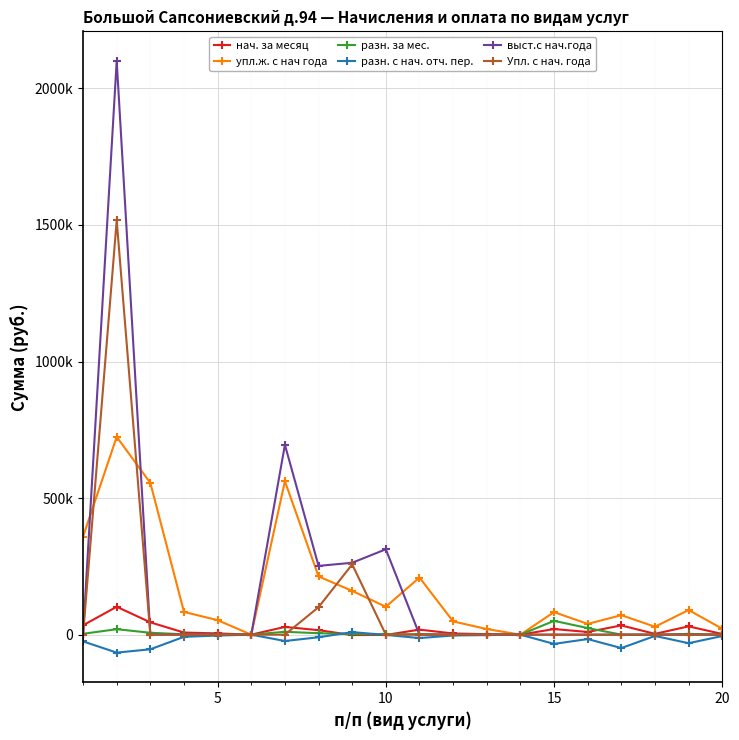

How many interior local peaks does the упл.ж. с нач года series have?

6